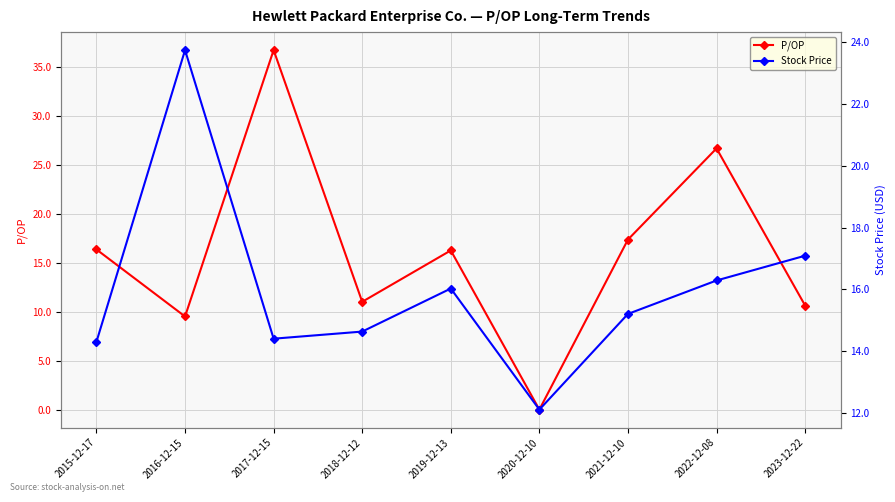

What is the value of the P/OP point at the 7th from the left?

17.4